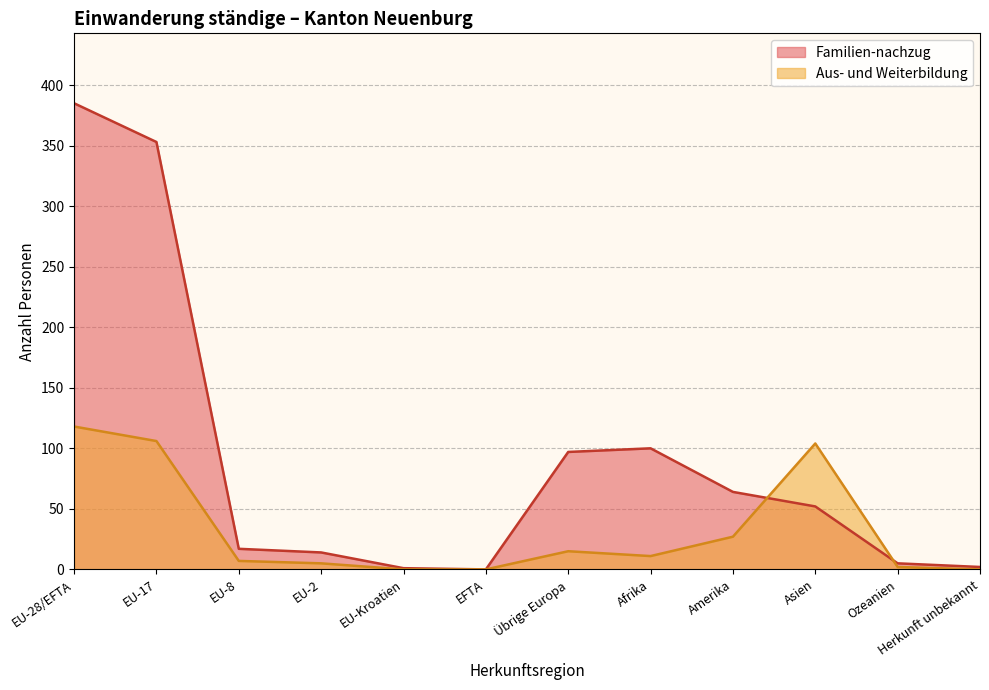

What is the greatest value displayed?

385